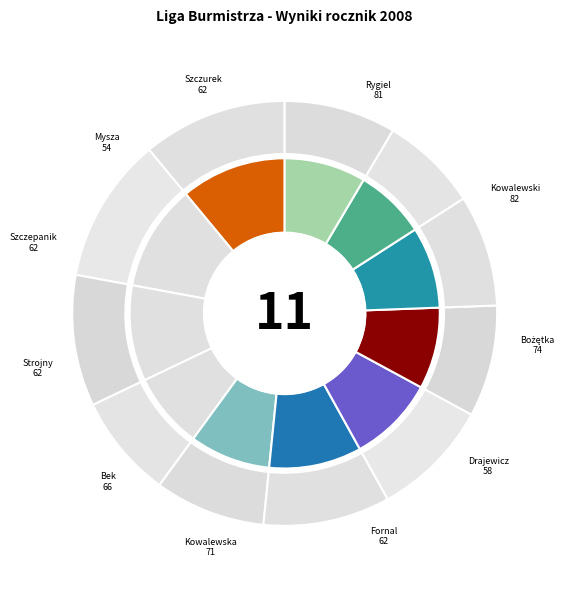

Rank the categories by value from lowest to highest.

Mysza Maria, Drajewicz Karol, Fornal Adrian, Strojny Patryk, Szczepanik Kacper, Szczurek Paweł, Bek Wiktor, Kowalewska Anna, Bożętka Karol, Rygiel Kacper, Kowalewski Paweł